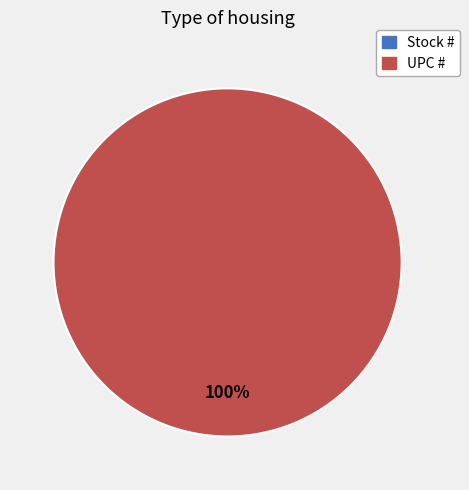

Is Stock # the majority of the pie?

No